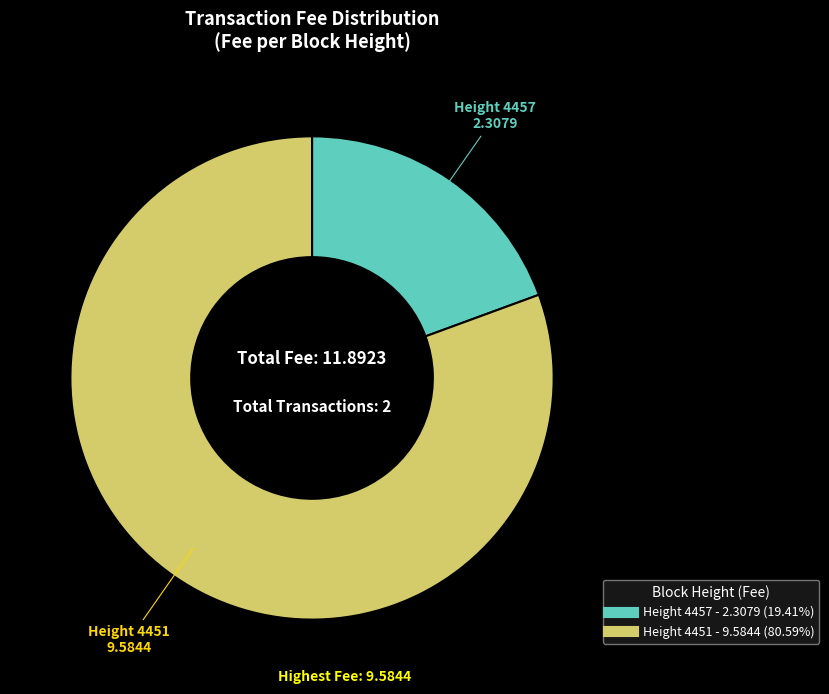

Does any single category account for the majority?

Yes